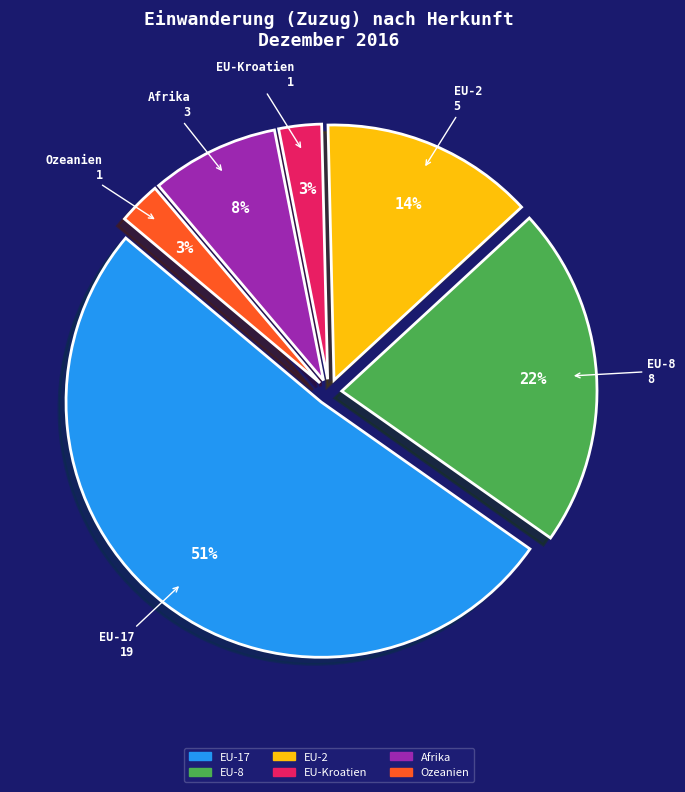

Does any single category account for the majority?

Yes